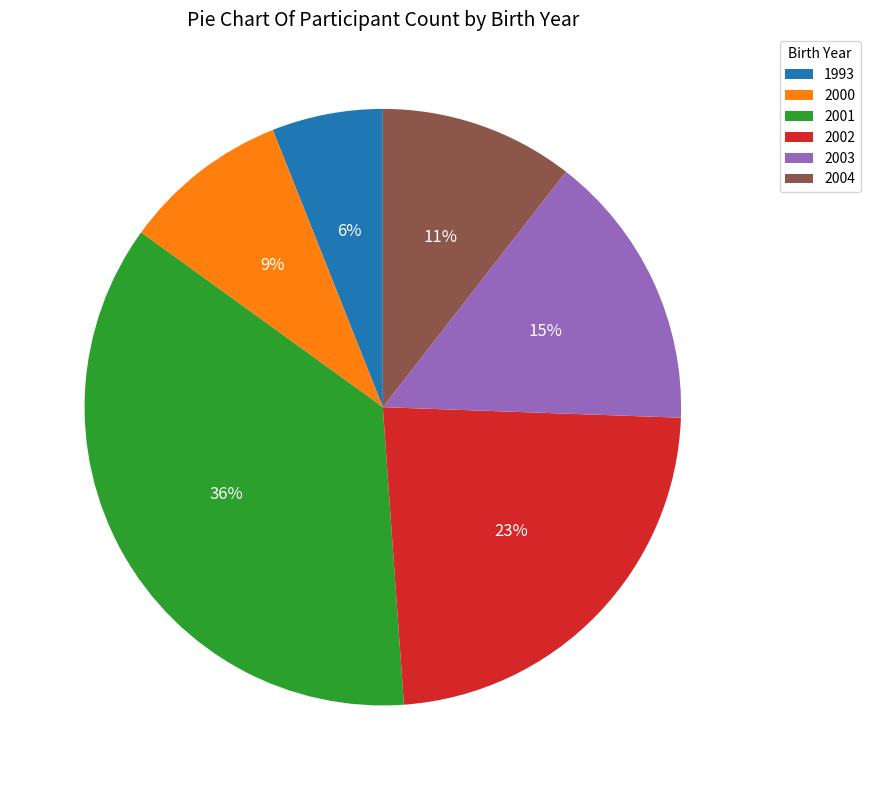

Do 1993 and 2000 together represent more than half of the pie?

No